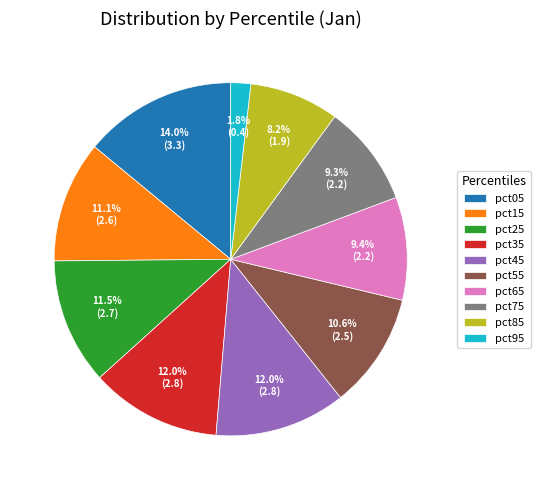

Approximately how many times larger is the value at pct75 compared to pct55?

0.9